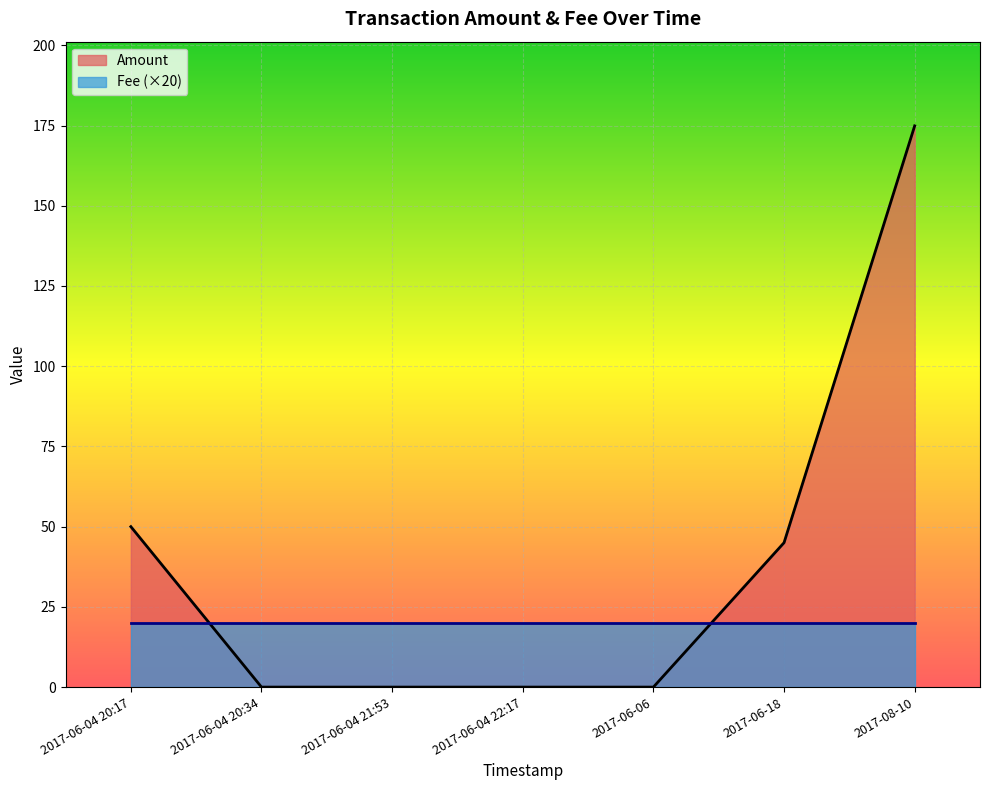

What is the difference between the second highest and second lowest values in the Amount series?

50.0